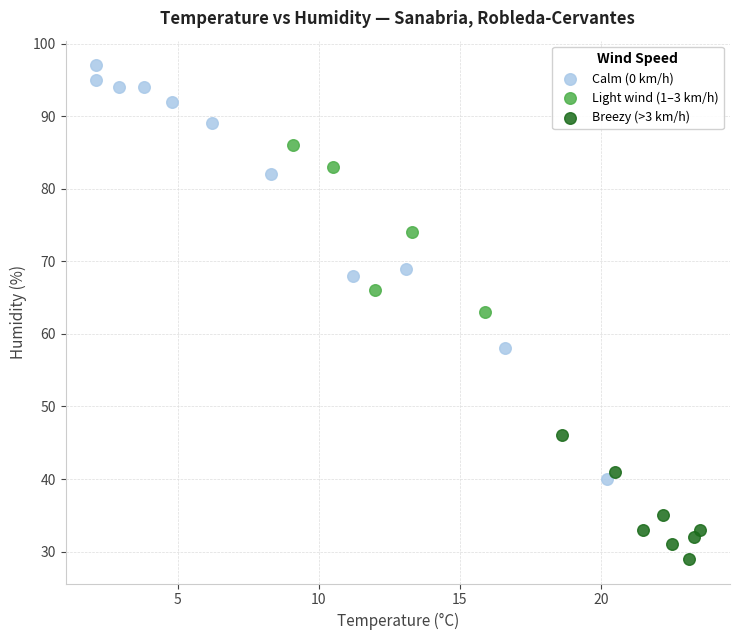

Which series reaches the minimum Y coordinate?

Breezy (>3 km/h)